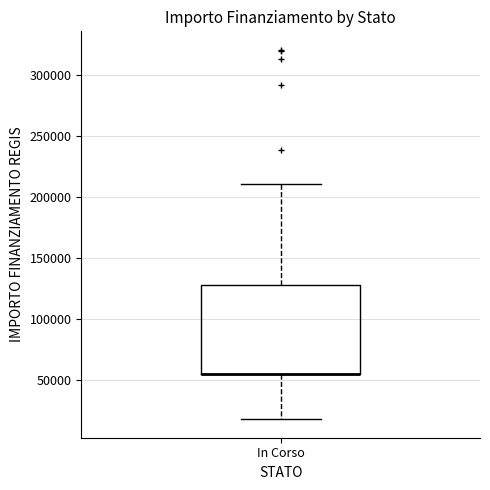

Where is the upper edge of the box for In Corso on the y-axis? The values are not printed on the chart, so give them approximately, as read against the axis.

130000